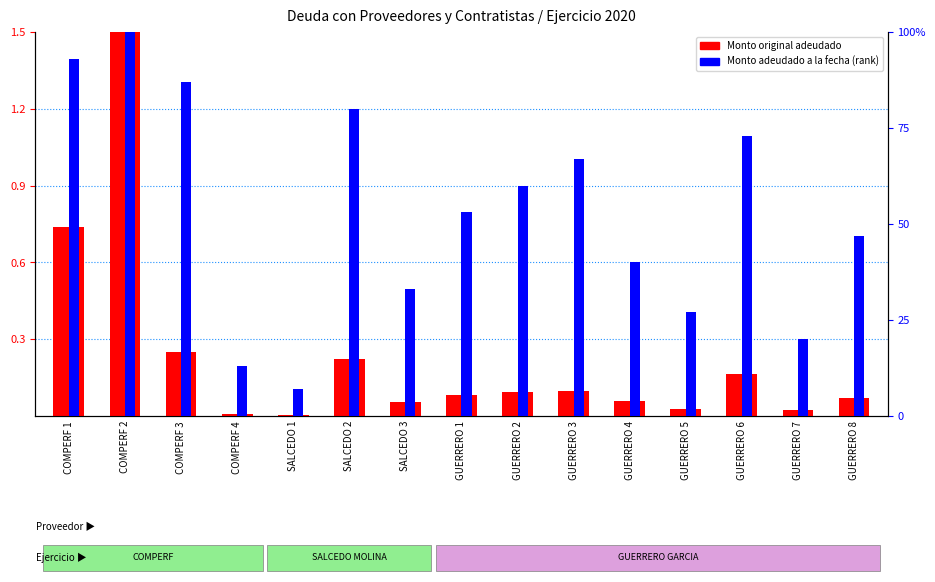

Reading right to left, what are all the values shown in this chart?

Monto original adeudado: 0.1	0.0	0.2	0.0	0.1	0.1	0.1	0.1	0.1	0.2	0.0	0.0	0.3	1.5	0.7
Monto adeudado a la fecha (rank): 47.0	20.0	73.0	27.0	40.0	67.0	60.0	53.0	33.0	80.0	7.0	13.0	87.0	100.0	93.0